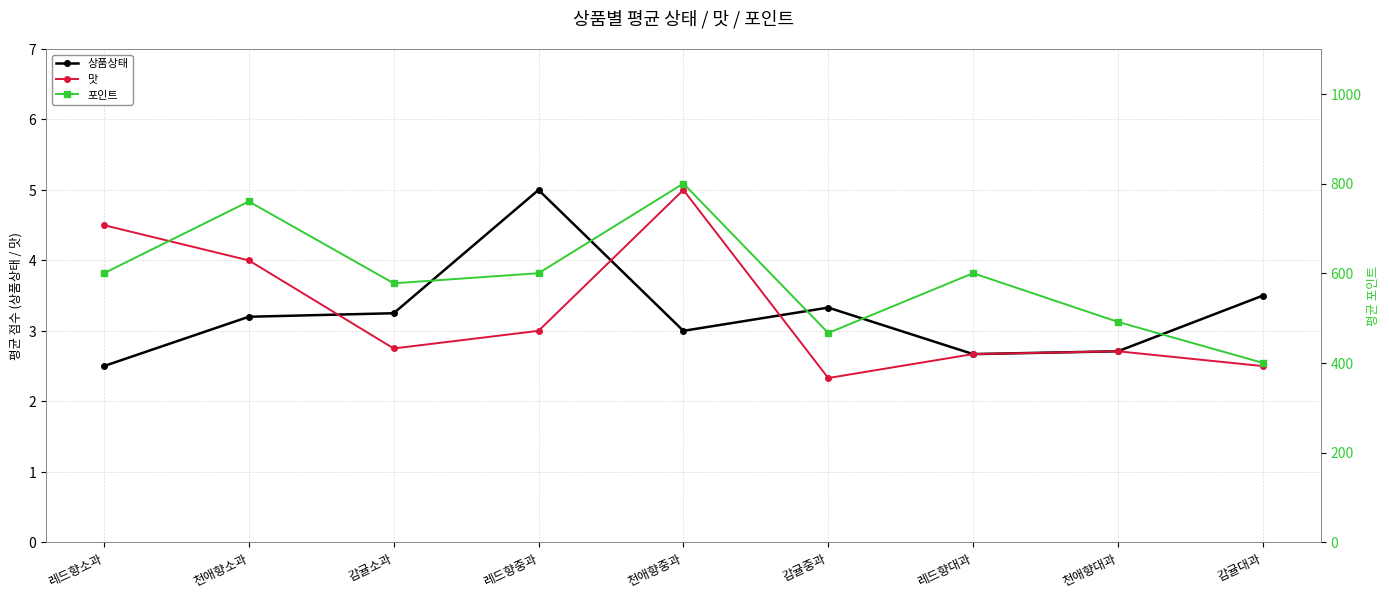

Reading right to left, transcribe all the data shown in this chart.

상품상태: 감귤대과=3.5	천애향대과=2.7	레드향대과=2.7	감귤중과=3.3	천애향중과=3.0	레드향중과=5.0	감귤소과=3.2	천애향소과=3.2	레드향소과=2.5
맛: 감귤대과=2.5	천애향대과=2.7	레드향대과=2.7	감귤중과=2.3	천애향중과=5.0	레드향중과=3.0	감귤소과=2.8	천애향소과=4.0	레드향소과=4.5
포인트: 감귤대과=400.0	천애향대과=491.4	레드향대과=600.0	감귤중과=466.7	천애향중과=800.0	레드향중과=600.0	감귤소과=577.5	천애향소과=760.0	레드향소과=600.0